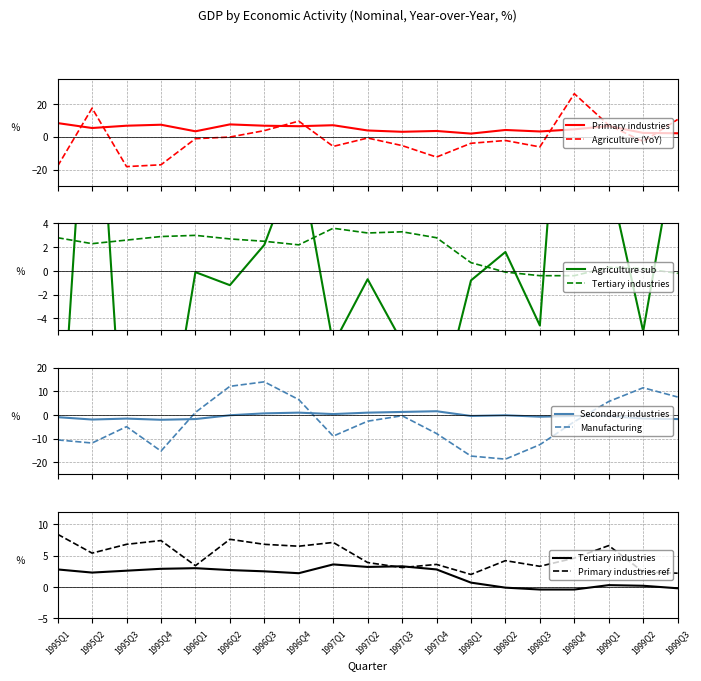

List the labels in order of Manufacturing value, smallest first.

1998Q2, 1998Q1, 1995Q4, 1998Q3, 1995Q2, 1995Q1, 1997Q1, 1997Q4, 1995Q3, 1998Q4, 1997Q2, 1997Q3, 1996Q1, 1999Q1, 1996Q4, 1999Q3, 1999Q2, 1996Q2, 1996Q3